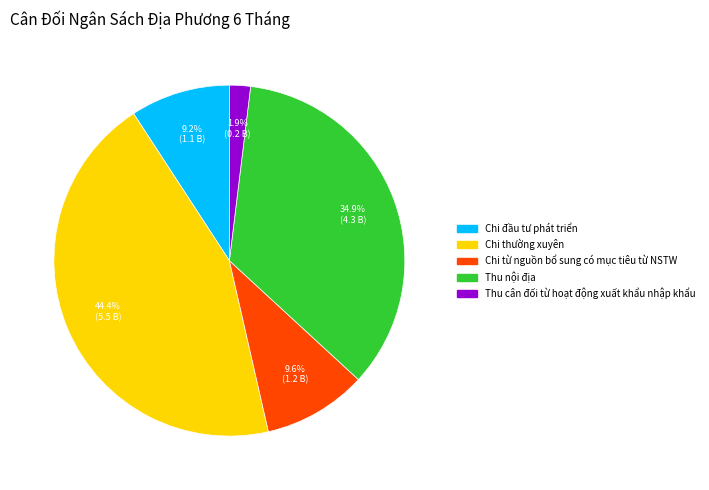

Is there any slice that represents more than half of the pie?

No